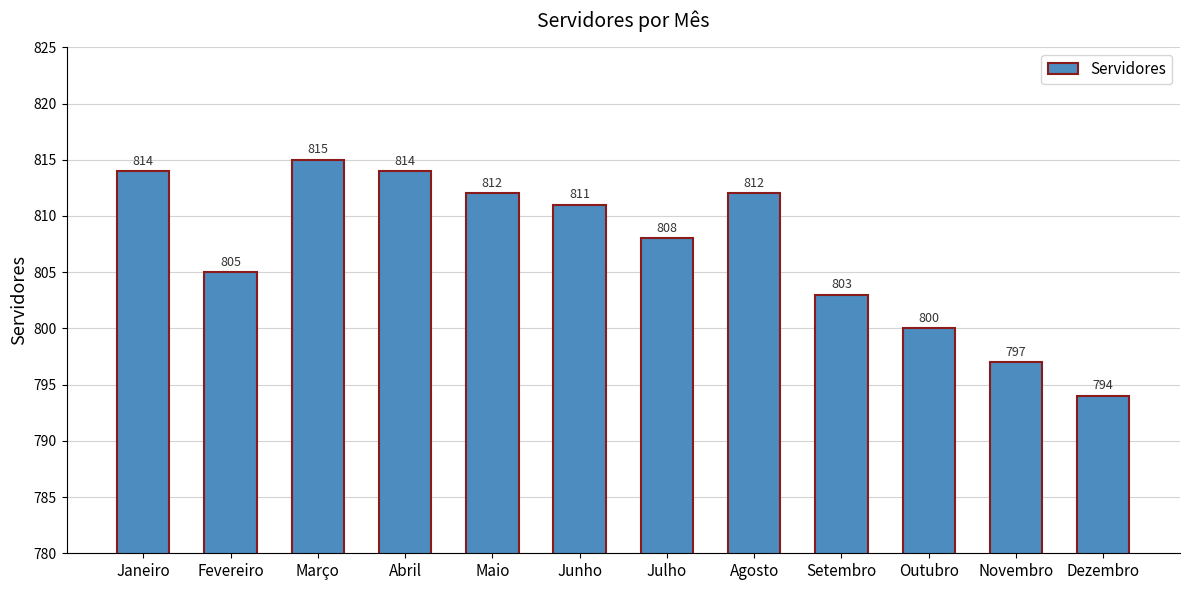

The value at Julho is 176. True or false?

False